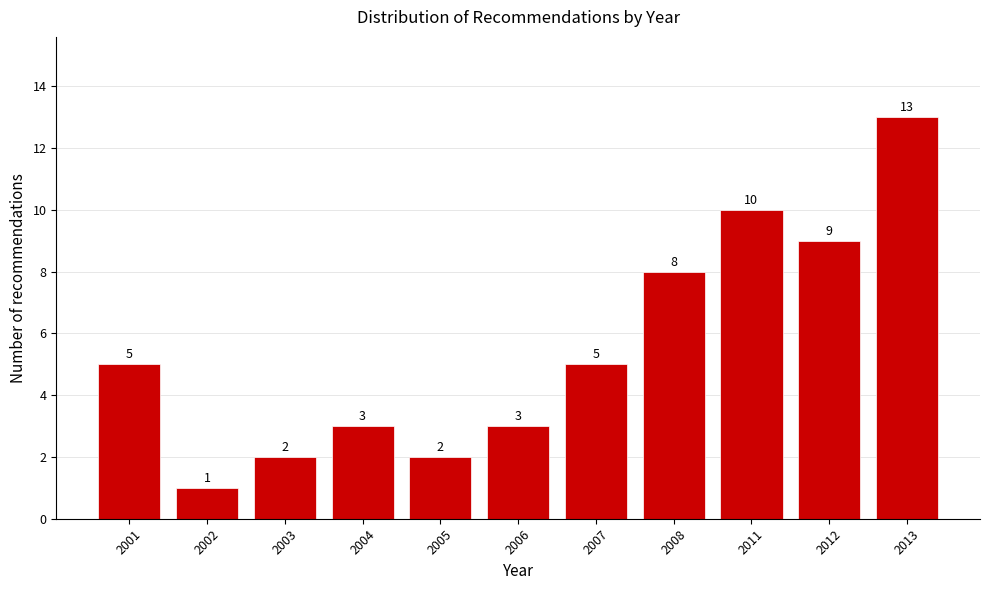

Reading right to left, list all the values displayed in this chart.

13	9	10	8	5	3	2	3	2	1	5